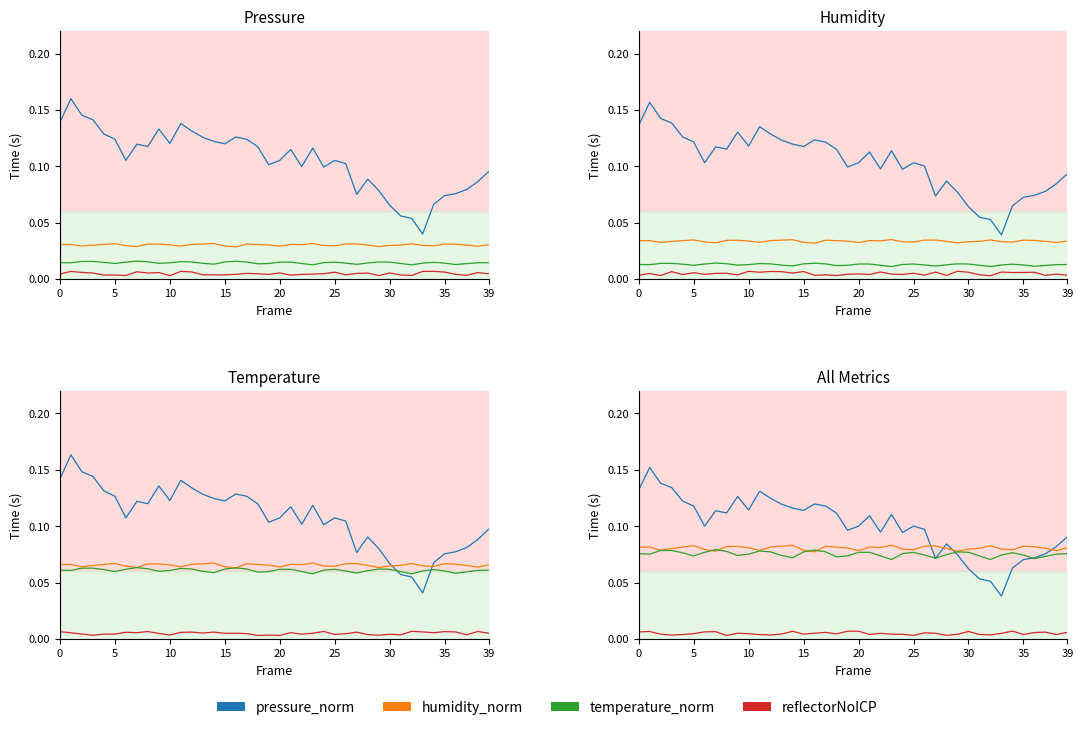

Which category has the highest value in the reflectorNoICP series?

34